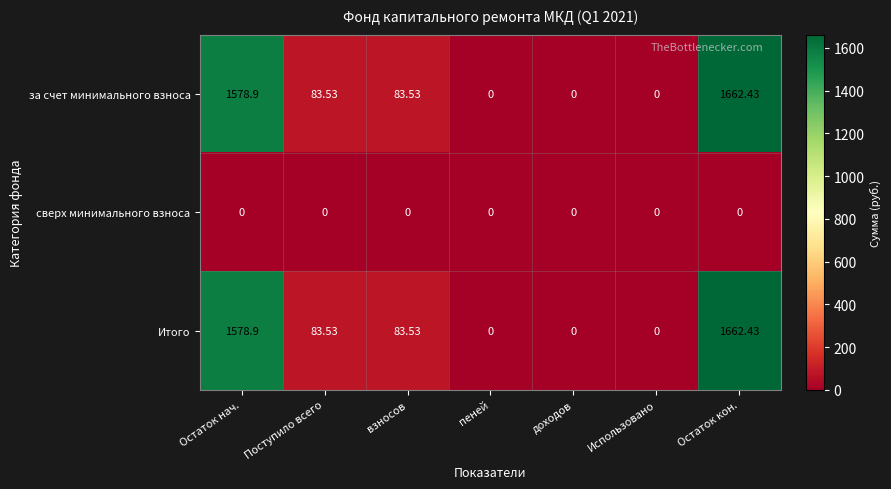

How many positive values does the Итого series have?

4